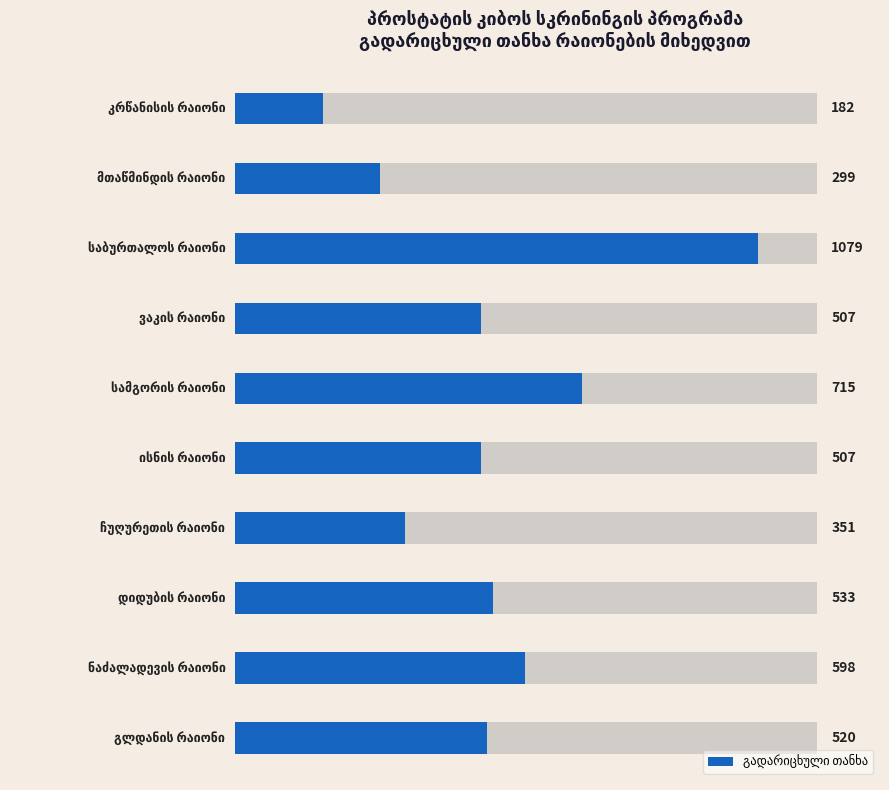

How many values exceed 520?

4